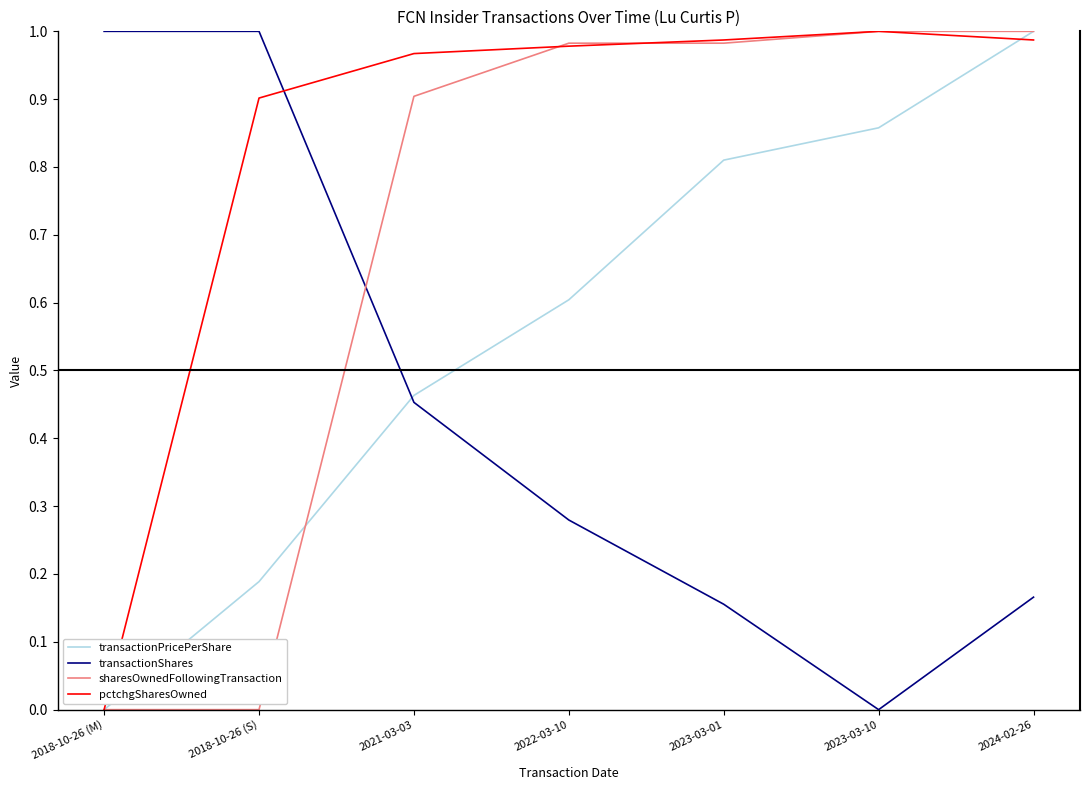

Rank the series by their average value, from lowest to highest.

transactionShares, transactionPricePerShare, sharesOwnedFollowingTransaction, pctchgSharesOwned